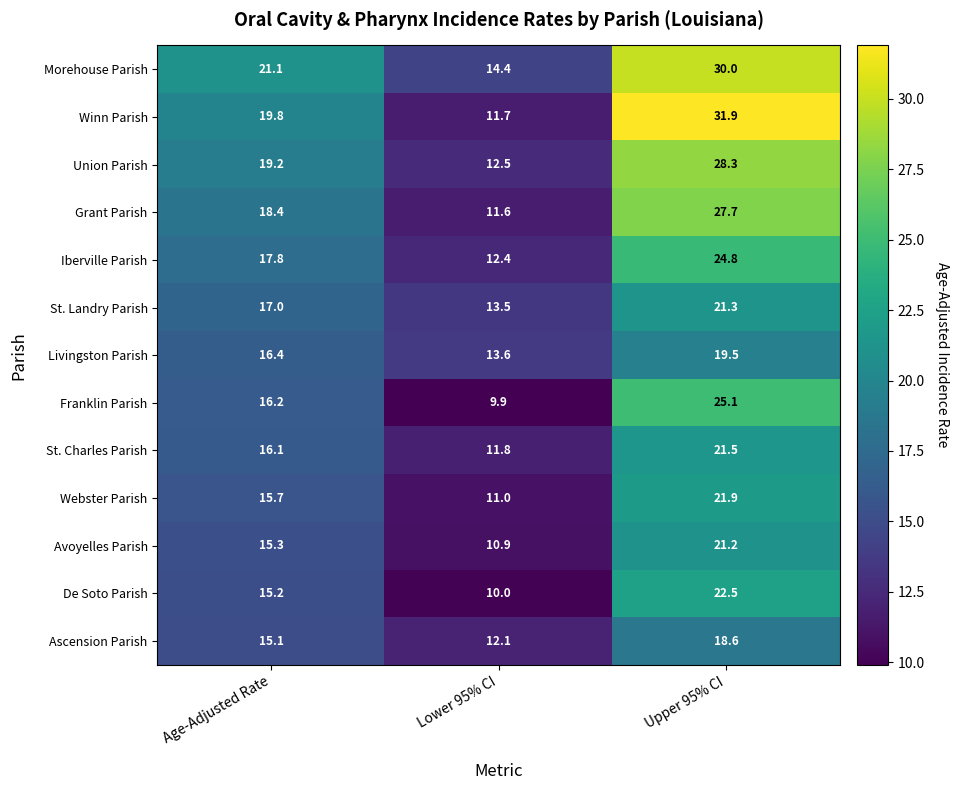

Which series has the widest spread of values?

Winn Parish